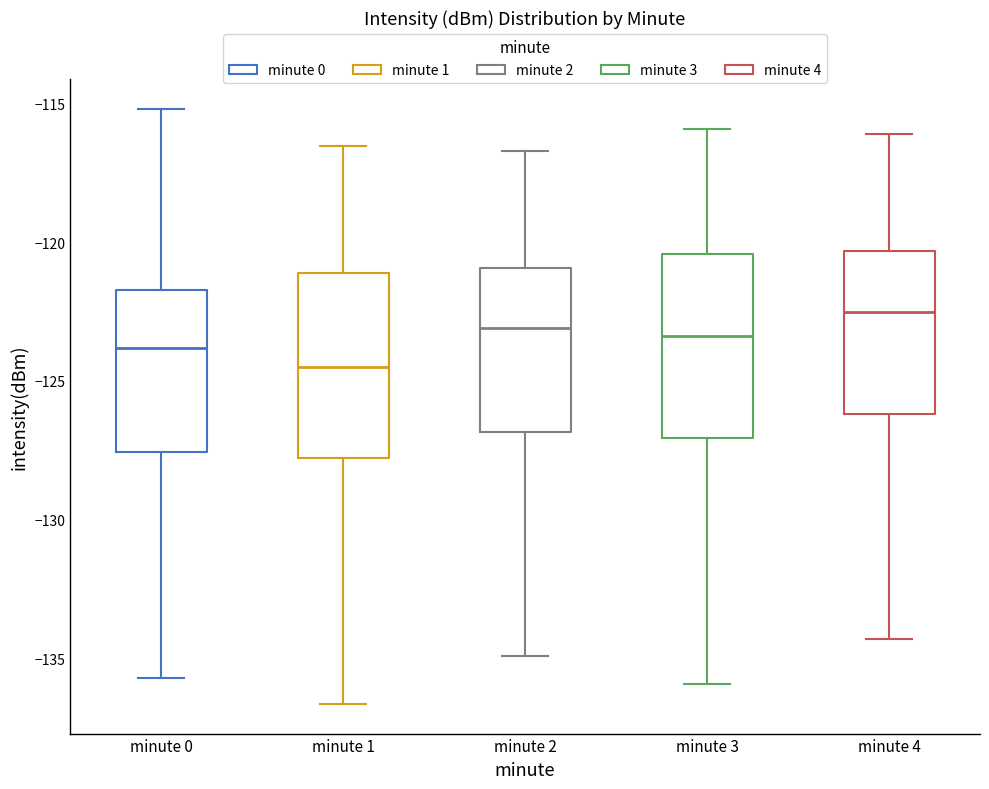

Reading left to right, transcribe this box plot: for each box, give where its median line is, the range the box spans, and where its two whiskers end, as read against the y-axis. The values are not printed on the chart, so give them approximately, as read against the axis.

minute 0: median -124.0, box -127.5 to -121.5, whiskers -135.5 to -115.0
minute 1: median -124.5, box -128.0 to -121.0, whiskers -136.5 to -116.5
minute 2: median -123.0, box -127.0 to -121.0, whiskers -135.0 to -116.5
minute 3: median -123.5, box -127.0 to -120.5, whiskers -136.0 to -116.0
minute 4: median -122.5, box -126.0 to -120.5, whiskers -134.5 to -116.0